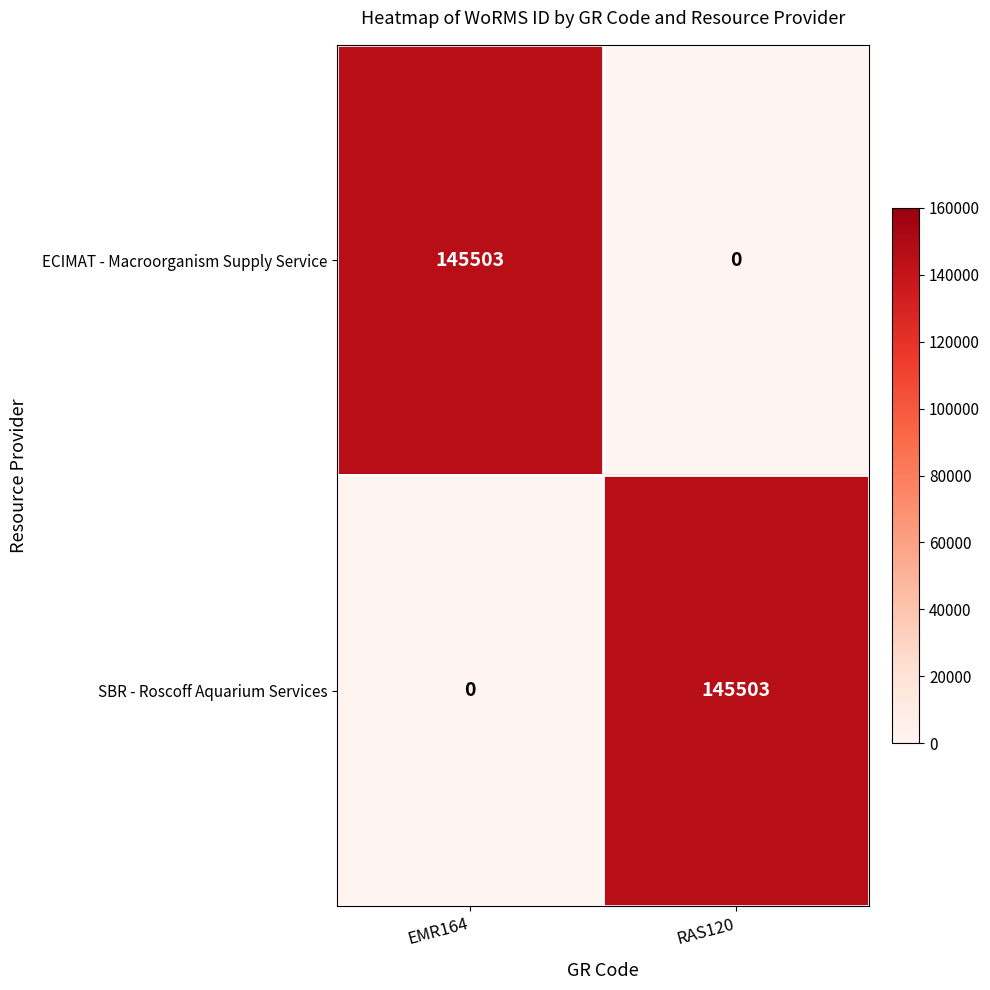

The SBR - Roscoff Aquarium Services series shows 90122 at RAS120. True or false?

False